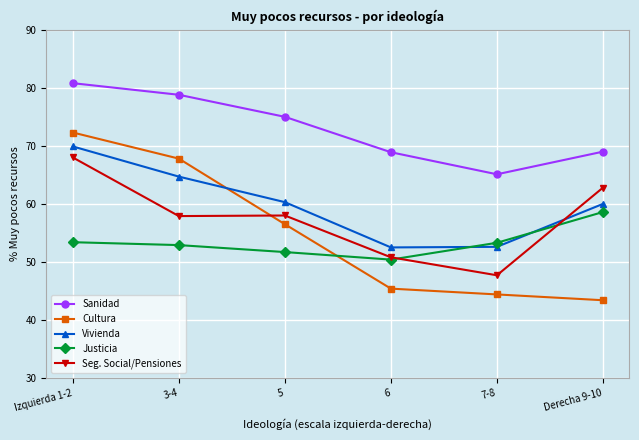

What is the difference between the highest and lowest values at 6?

23.5